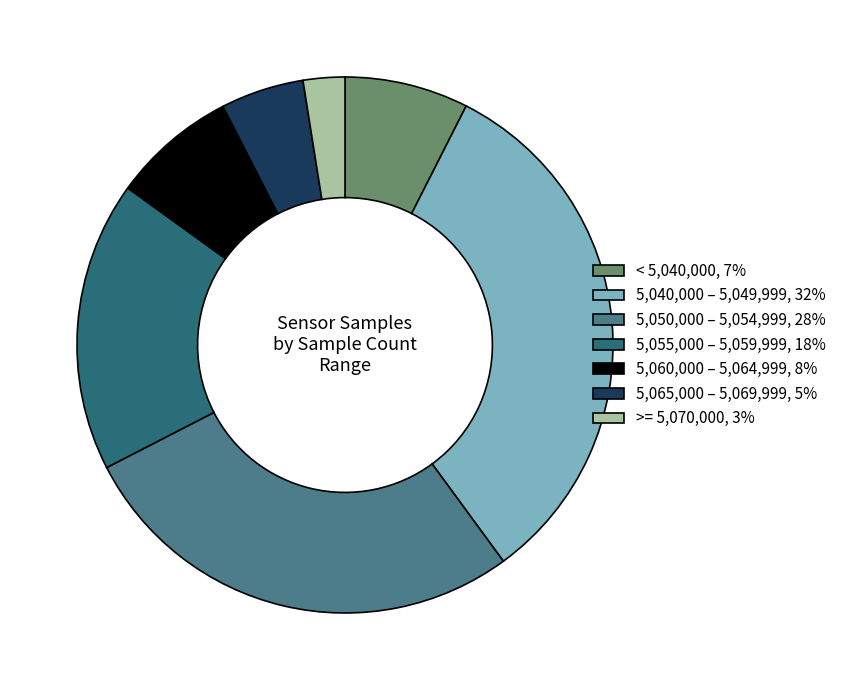

Does 5,050,000 – 5,054,999, 28% represent more than half of the total?

No